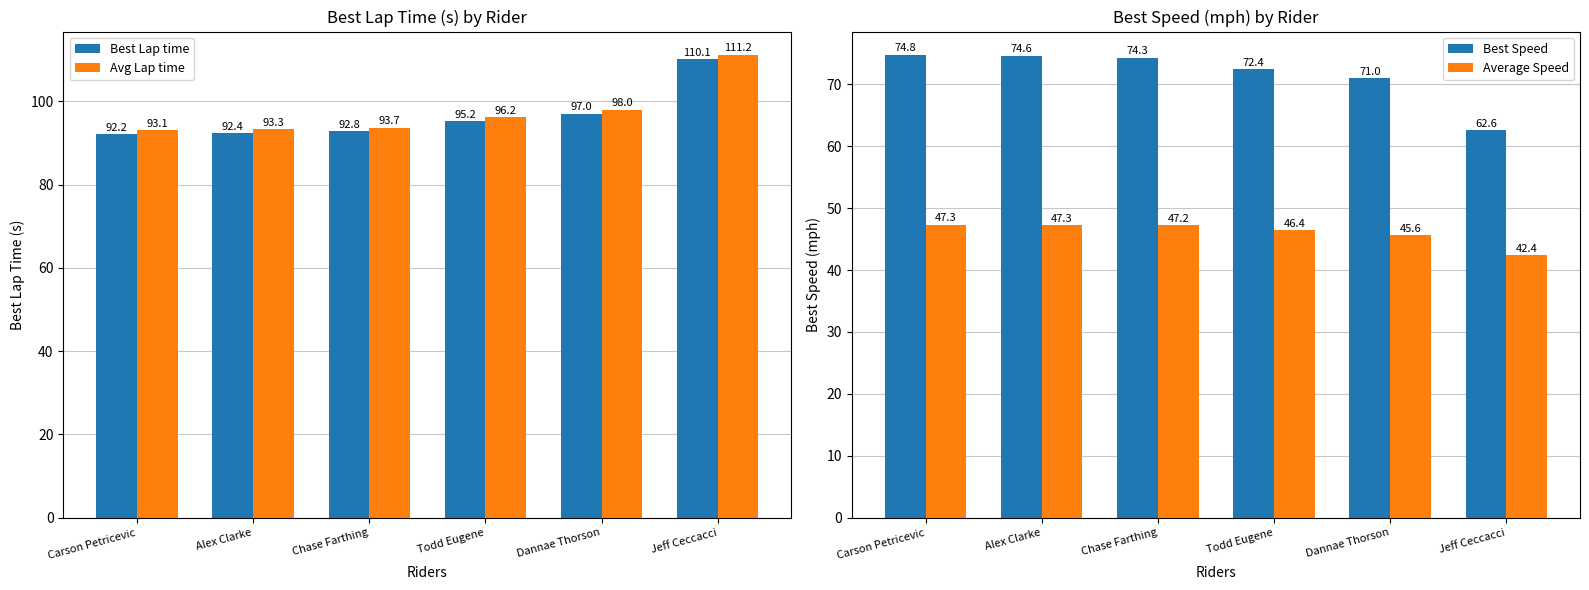

What is the difference between the highest and lowest values at Jeff Ceccacci?

68.8